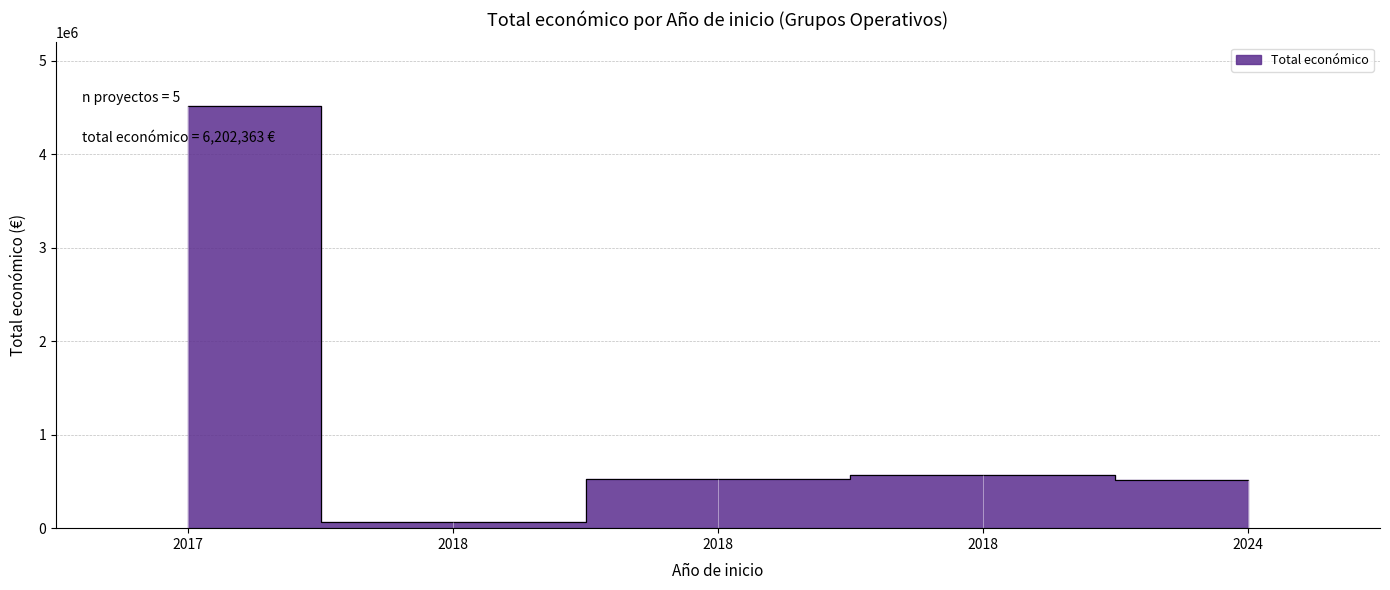

Where is the data nearest to the value 2292639?

2018